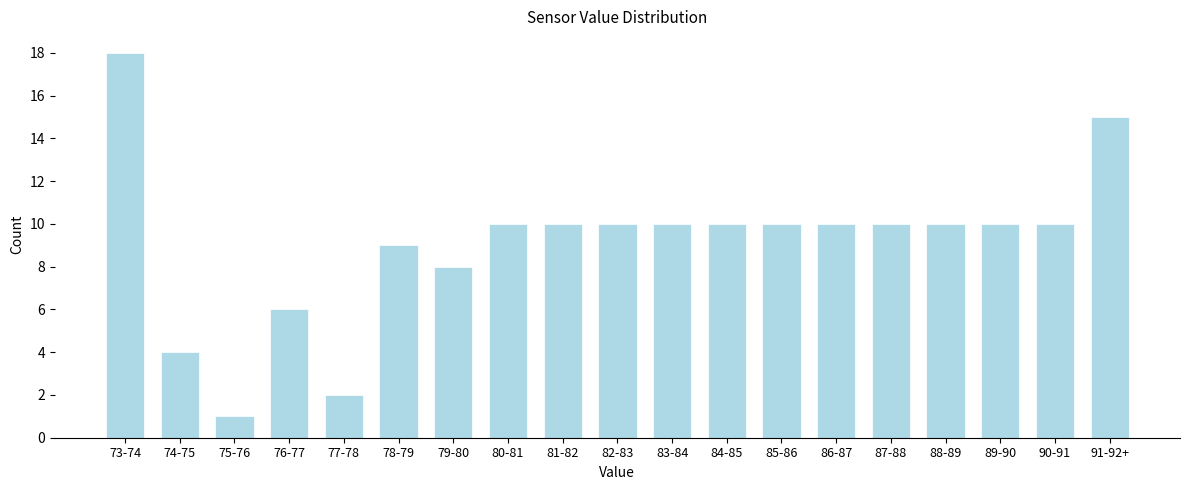

Reading right to left, extract all data points from this chart.

91-92+=15	90-91=10	89-90=10	88-89=10	87-88=10	86-87=10	85-86=10	84-85=10	83-84=10	82-83=10	81-82=10	80-81=10	79-80=8	78-79=9	77-78=2	76-77=6	75-76=1	74-75=4	73-74=18